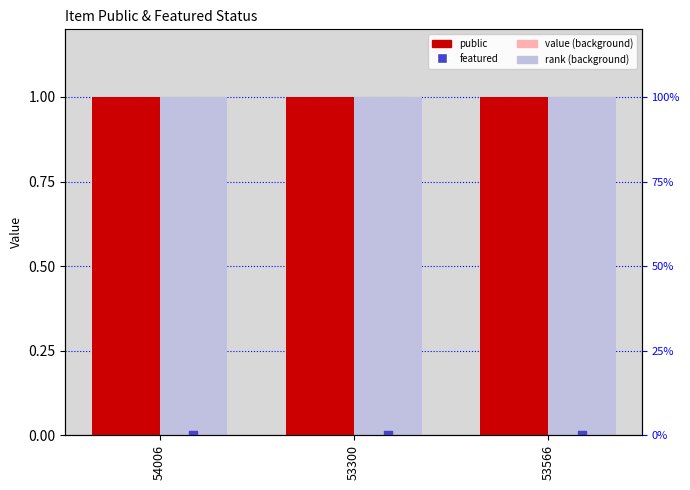

At how many categories does at least one series exceed 0?

3